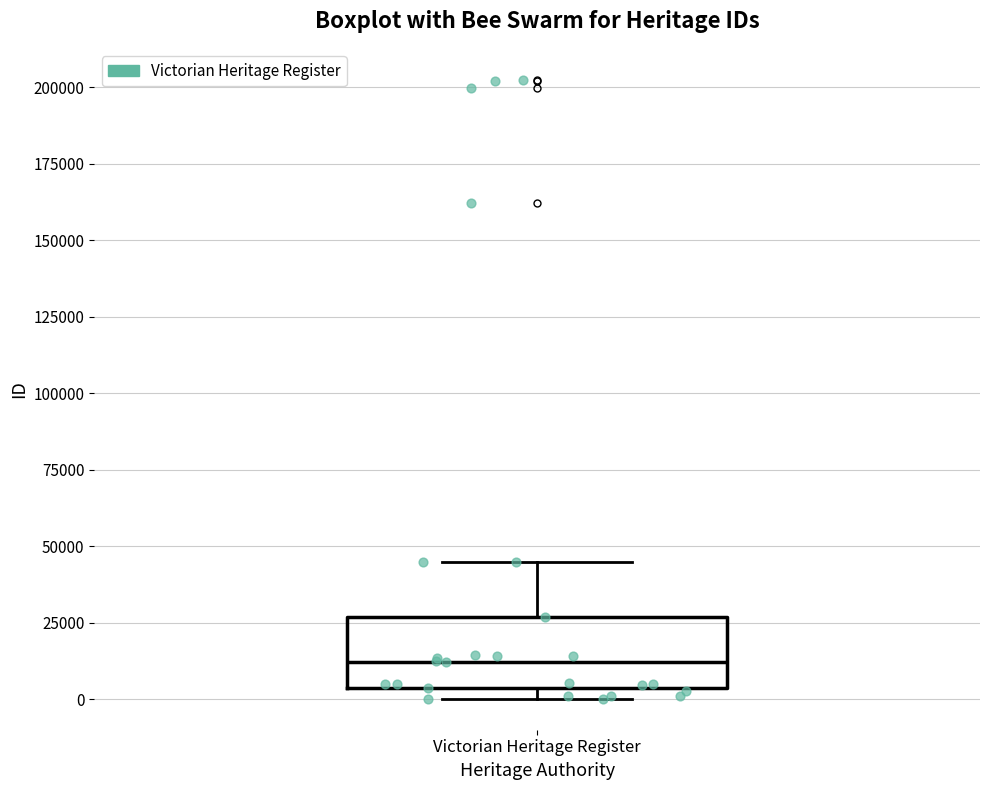

Transcribe this box plot: give where the median line is, the range the box spans, and where the two whiskers end, as read against the y-axis. The values are not printed on the chart, so give them approximately, as read against the axis.

median 10000, box 5000 to 25000, whiskers 0 to 45000